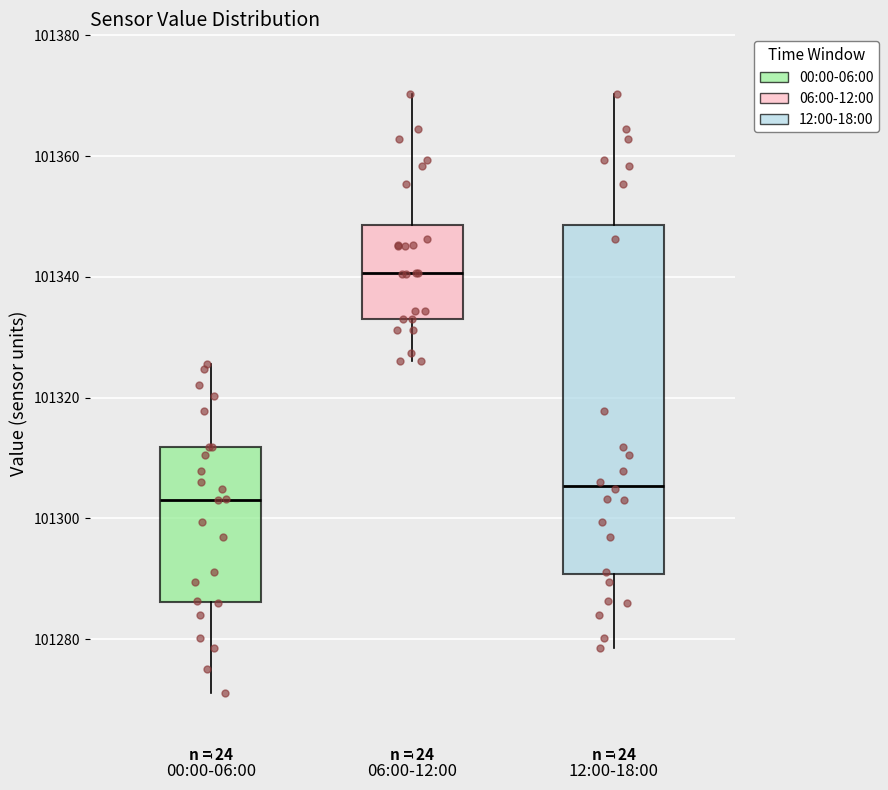

Reading left to right, read every box against the y-axis: the position of its median line, the range the box covers, and the ends of its whiskers. The values are not printed on the chart, so give them approximately, as read against the axis.

00:00-06:00: median 101304, box 101286 to 101312, whiskers 101272 to 101326
06:00-12:00: median 101340, box 101332 to 101348, whiskers 101326 to 101370
12:00-18:00: median 101306, box 101290 to 101348, whiskers 101278 to 101370